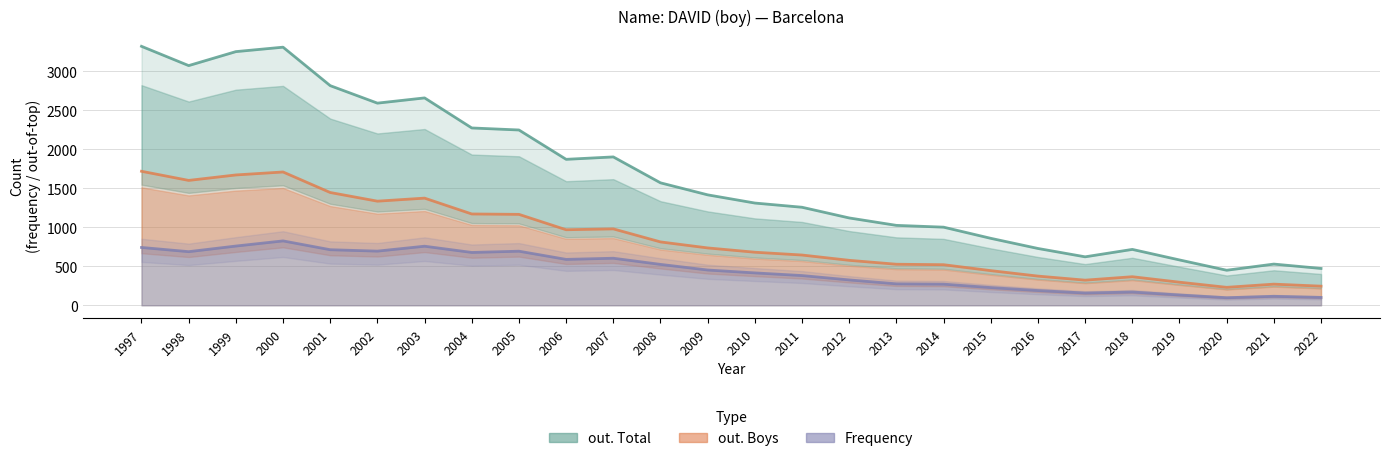

How many series are shown in this chart?

3